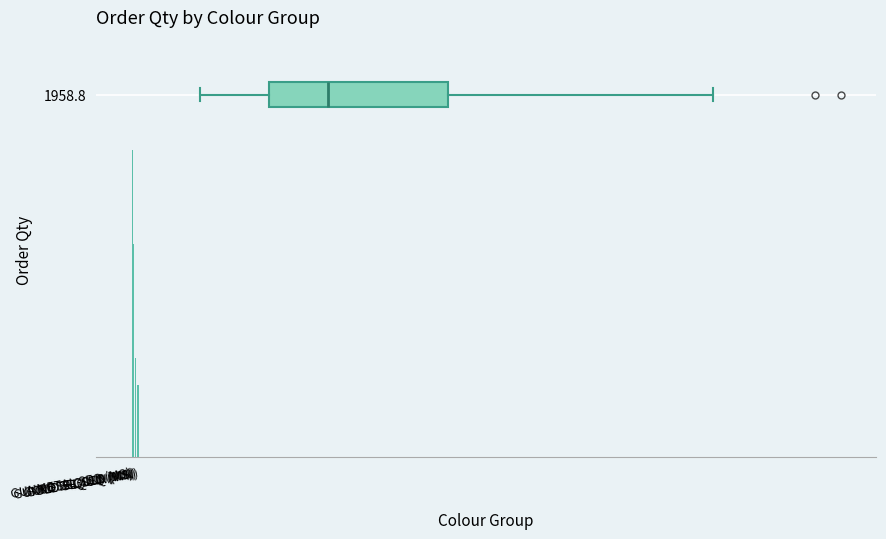

Rank the categories by value from lowest to highest.

GUNMETAL SEQ (WN), GOLD SEQUIN (WN), ROSE GOLD (MS), GOLD SEQUIN (MS), GUNMETAL SEQ (MS)